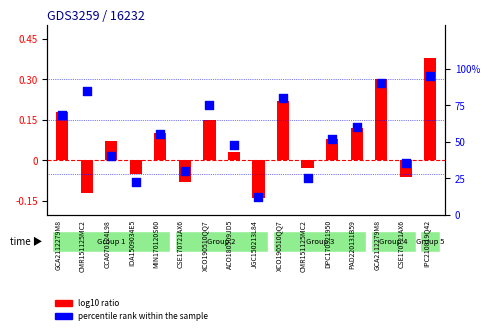

Which has a higher value, GCA2112279M8 or CMR151125MC2?

GCA2112279M8